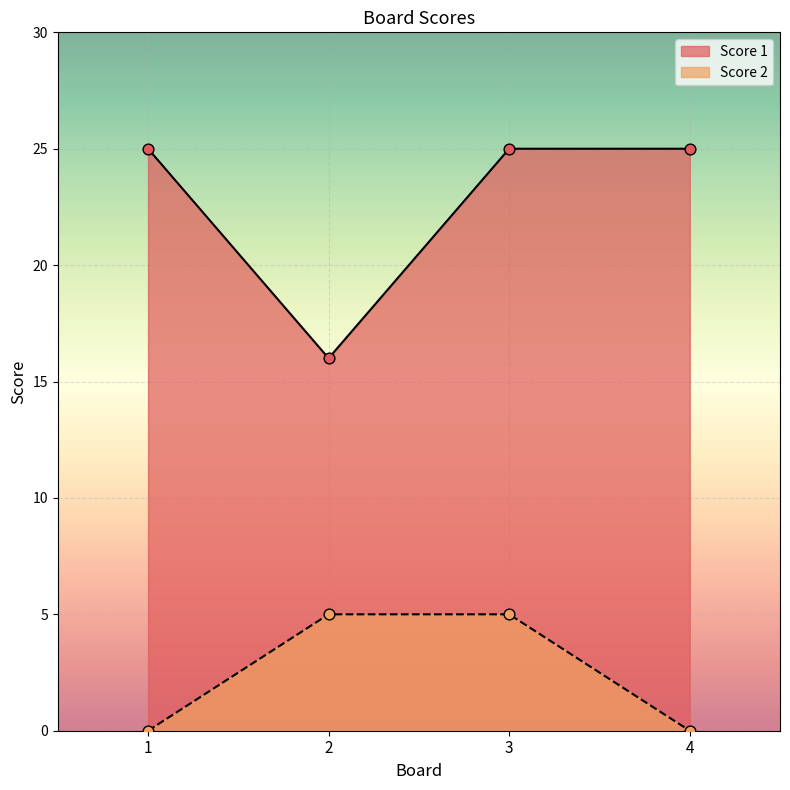

At which category is the sum across all series the highest?

3